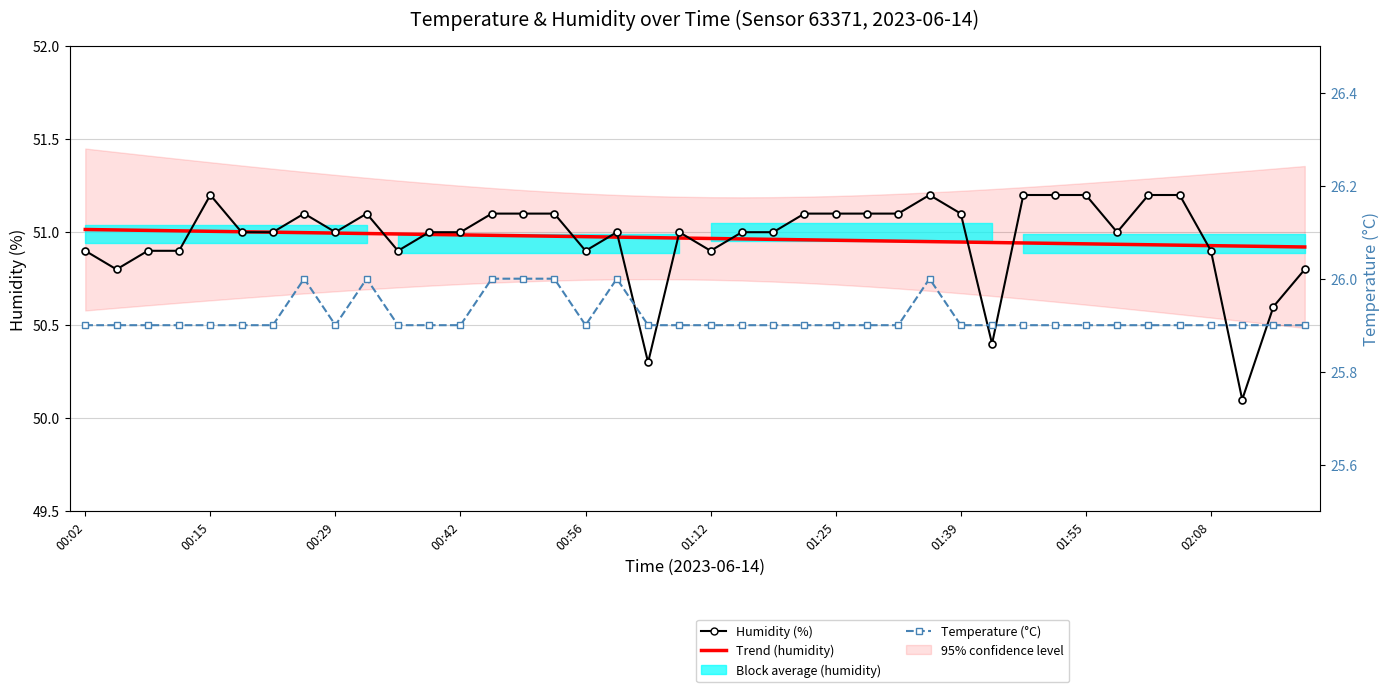

What is the approximate value of Temperature (°C) at 18?

25.9